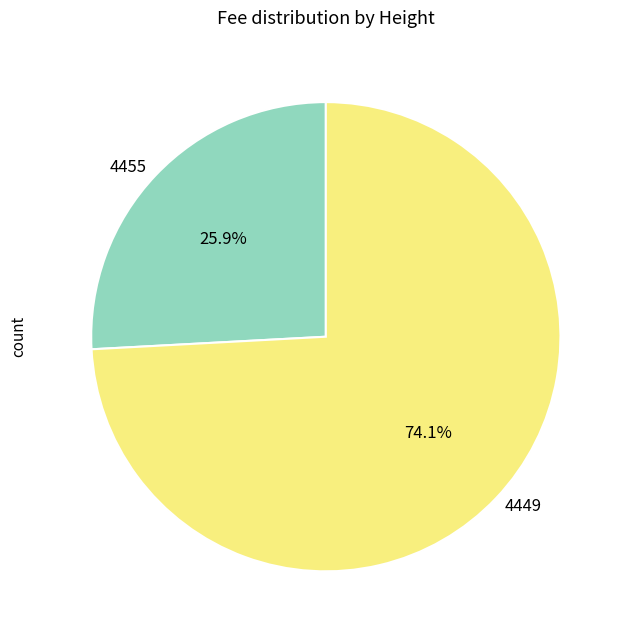

What is the ratio of the value at 4455 to the value at 4449?

0.3